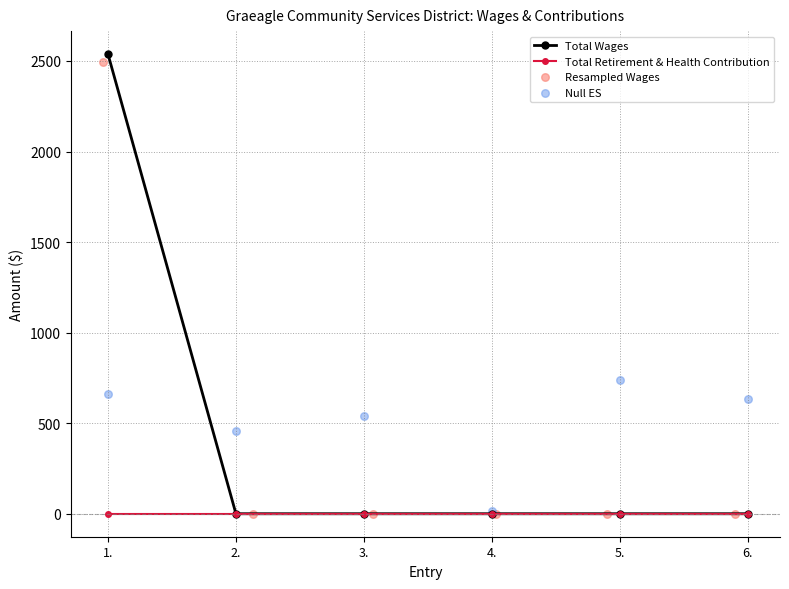

Which series reaches the maximum Y coordinate?

Total Wages